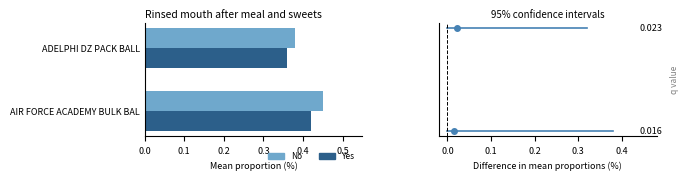

Rank the series by their maximum value, from lowest to highest.

Yes, No